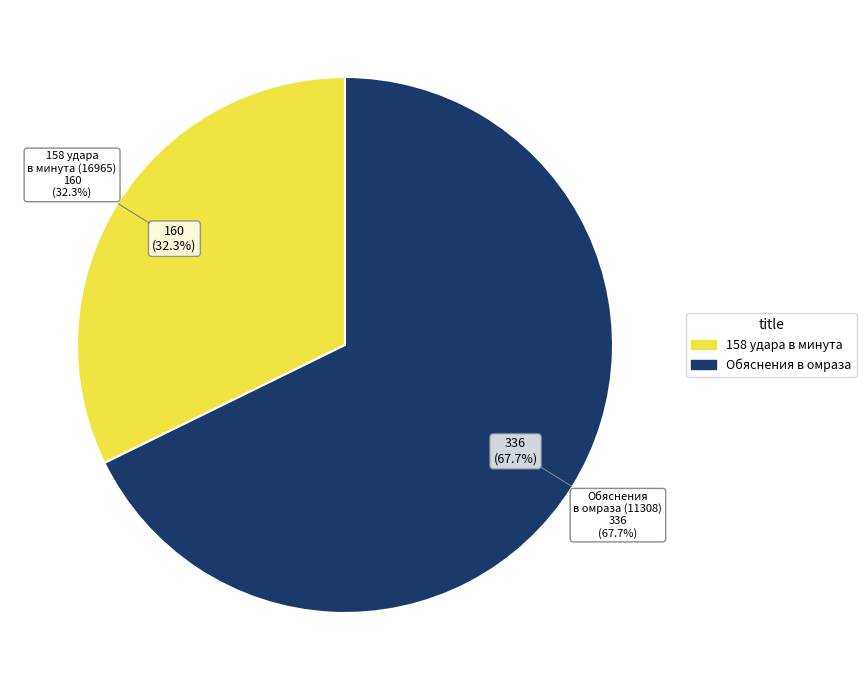

Which has a higher value, 158 удара в минута (16965) or Обяснения в омраза (11308)?

Обяснения в омраза (11308)